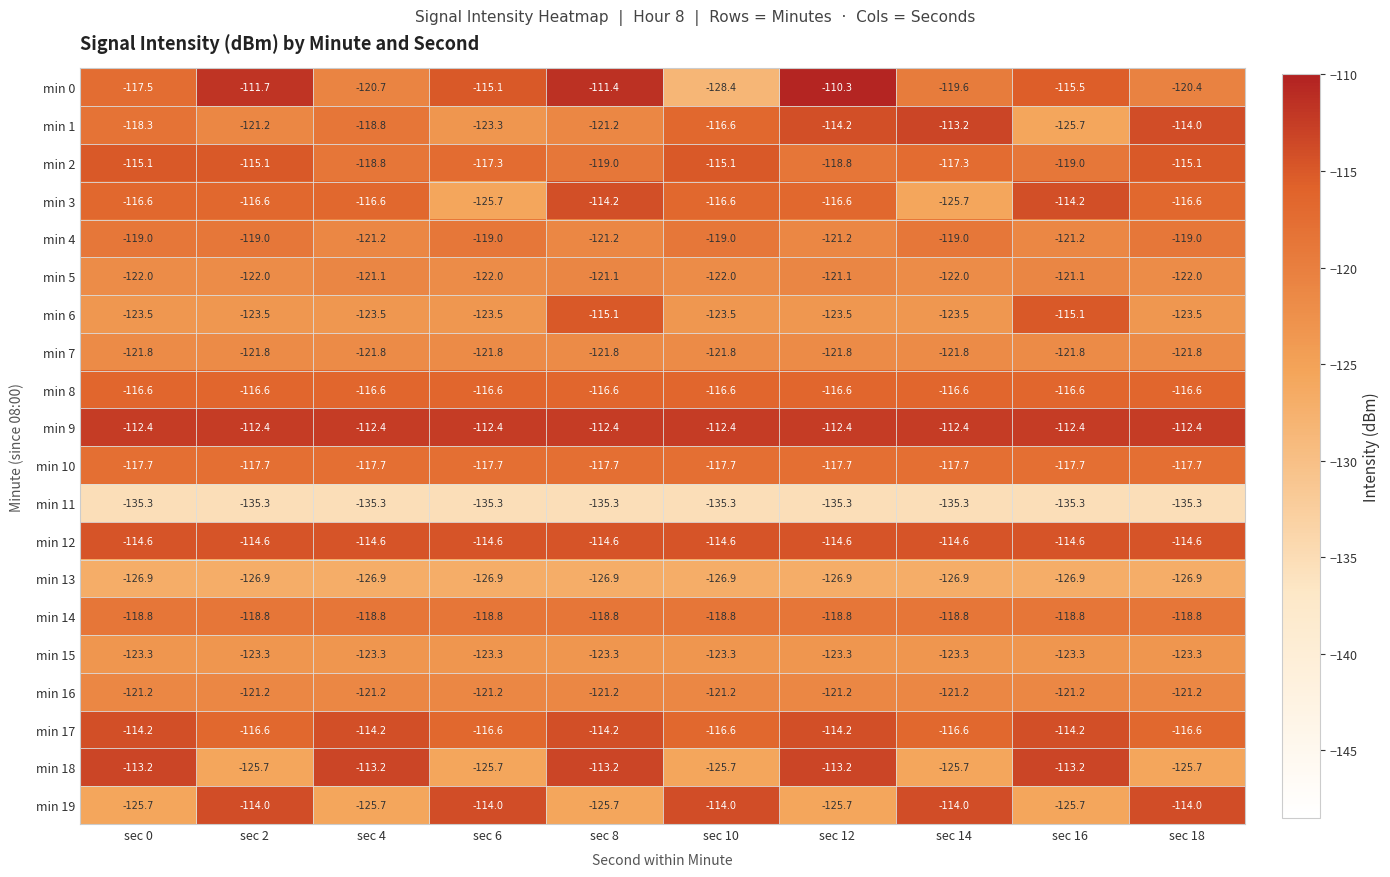

At how many categories does at least one series exceed -126?

10